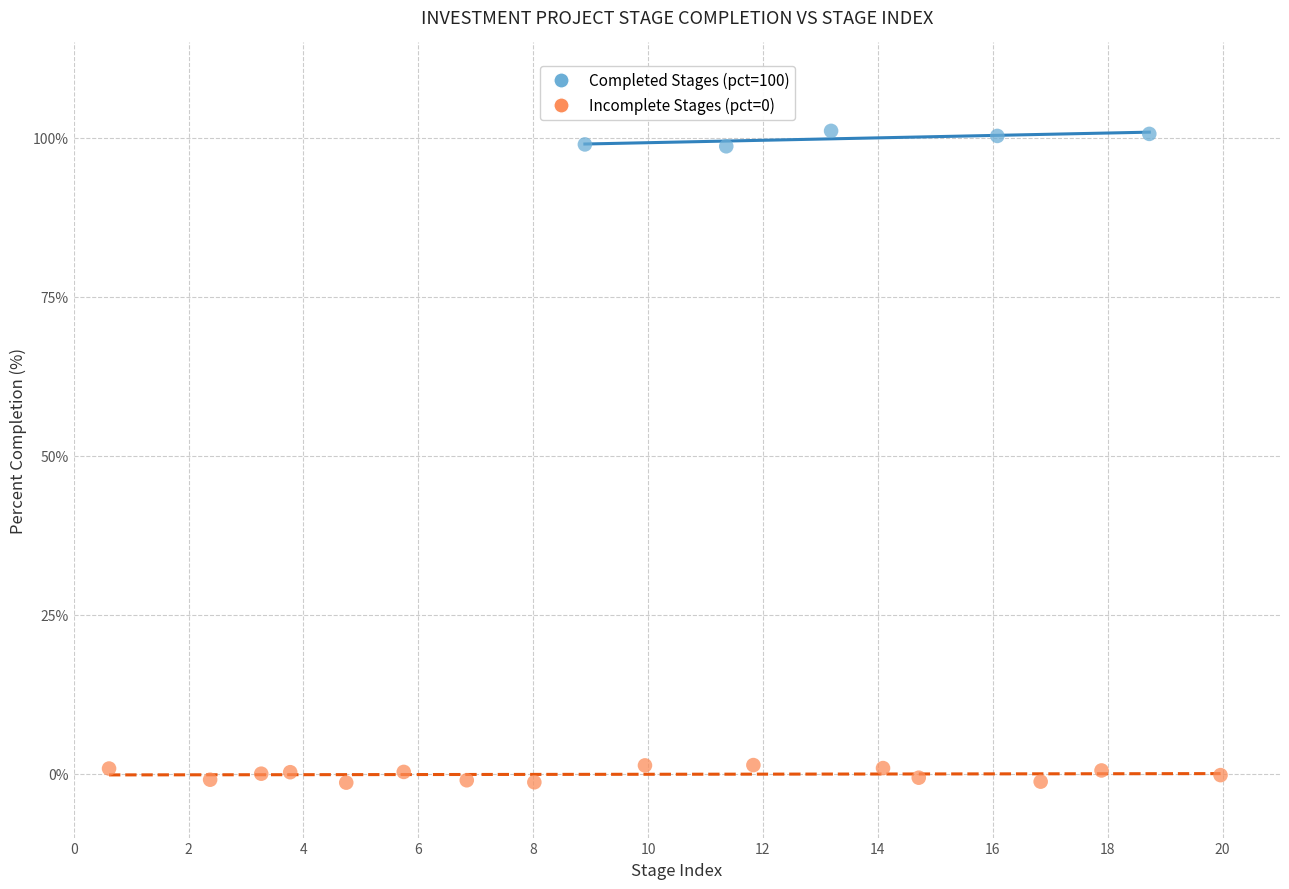

Which series contains the highest Y value?

Completed Stages (pct=100)